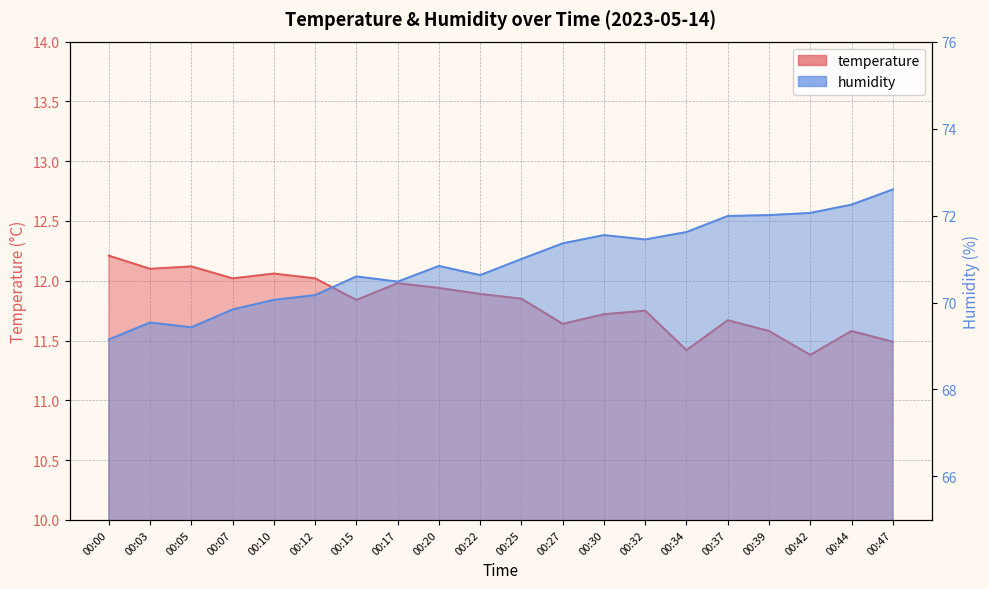

At which label is temperature closest to 11?

00:42